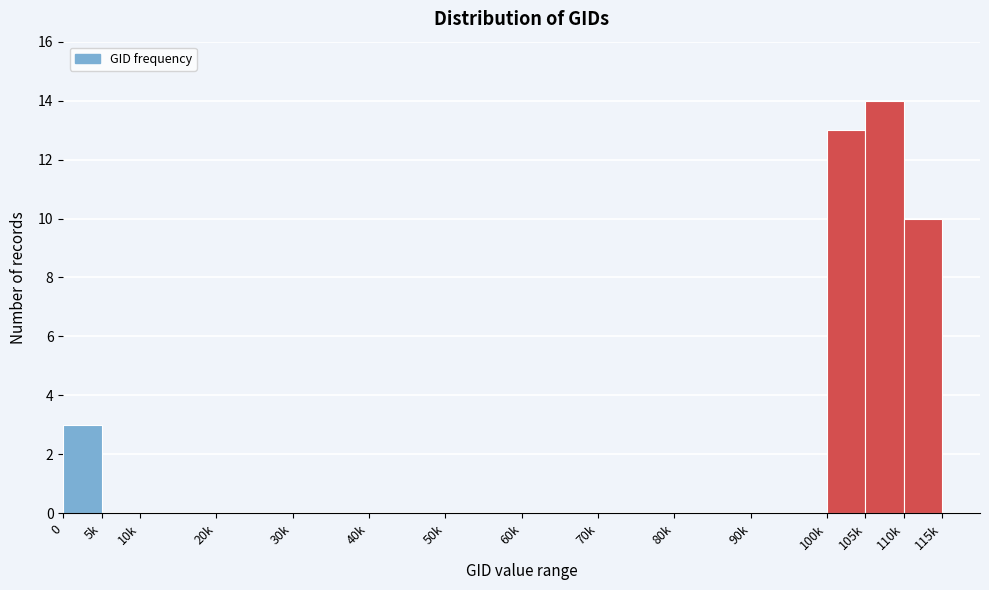

Reading left to right, what are all the values shown in this chart?

0=3	5k=0	10k=0	20k=0	30k=0	40k=0	50k=0	60k=0	70k=0	80k=0	90k=0	100k=13	105k=14	110k=10	115k=0